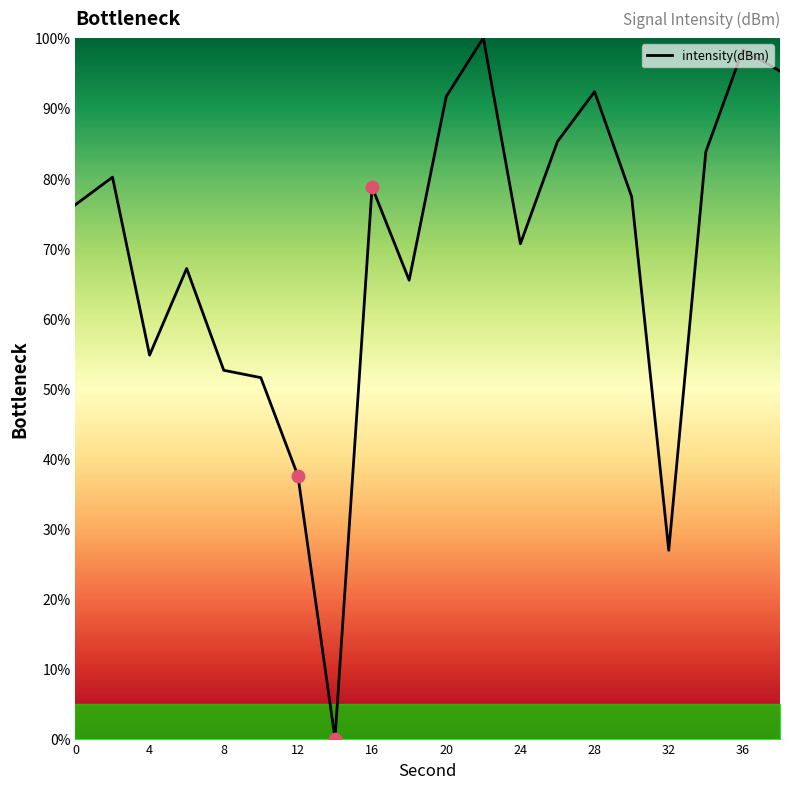

What is the difference between the maximum and minimum values?

100.0